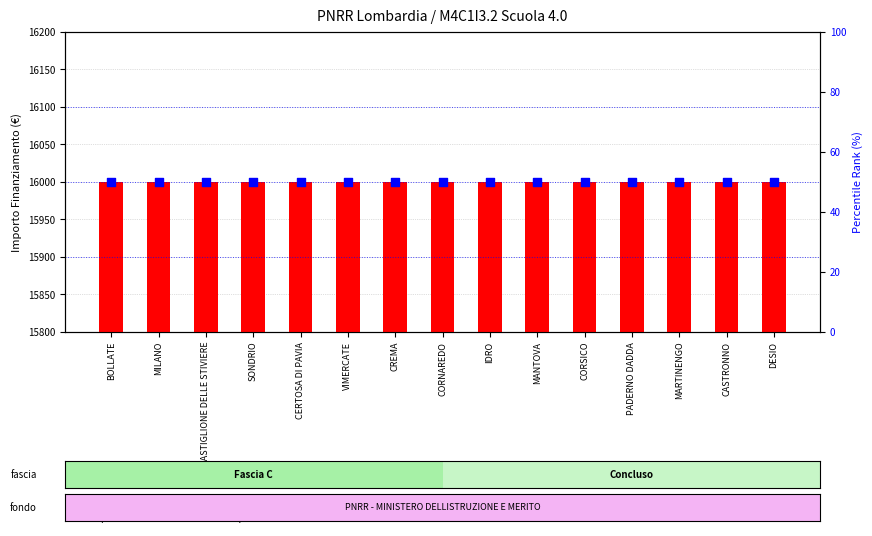

What are all the series names shown in the legend?

importo finanziamento, percentile rank within the sample